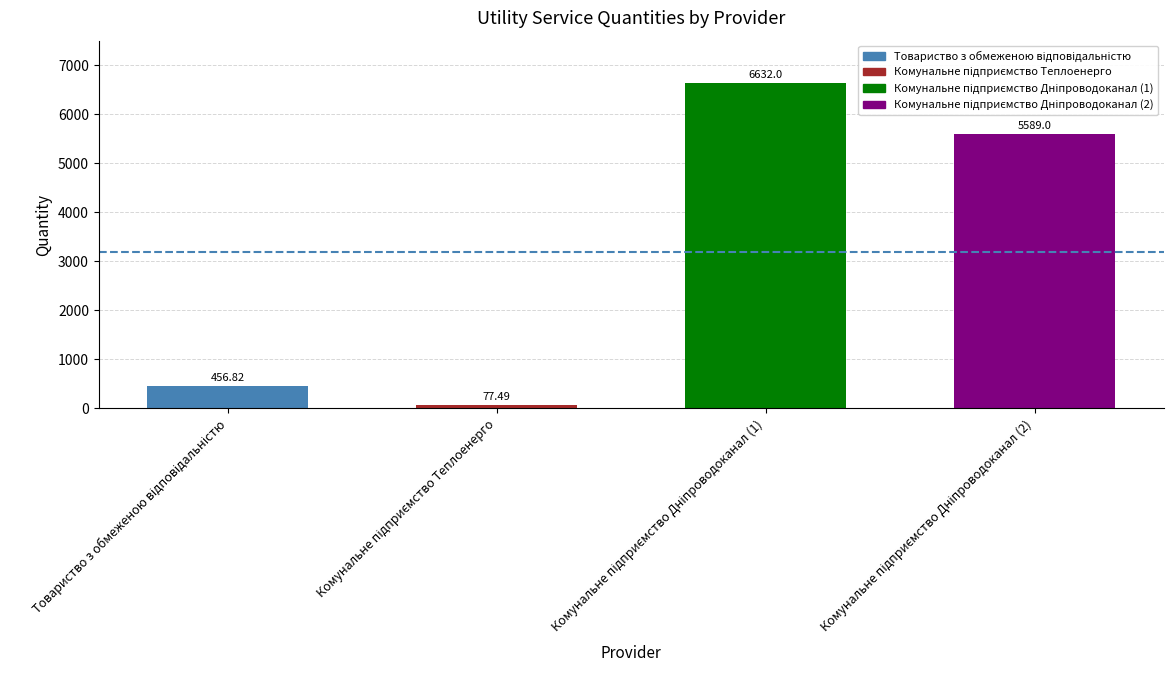

What is the sum of all values?

12755.3